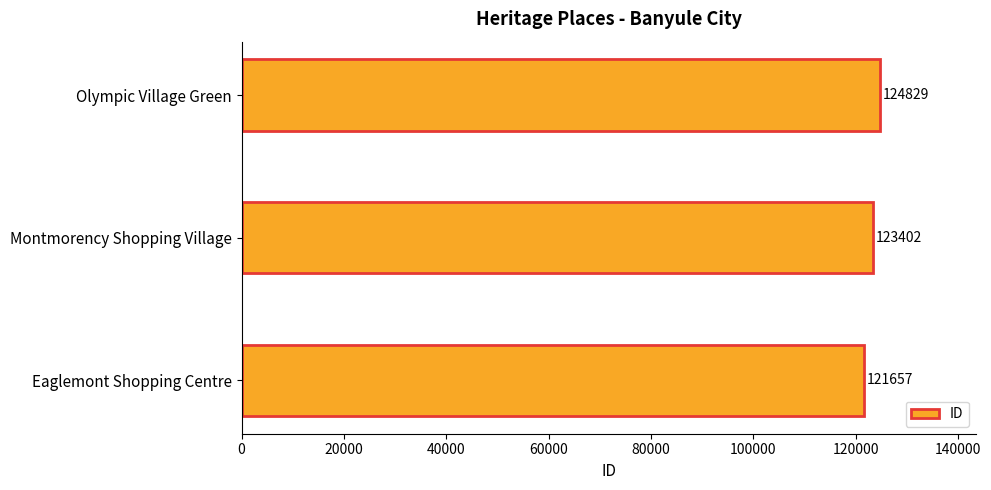

Reading top to bottom, transcribe all the data shown in this chart.

Olympic Village Green=124829	Montmorency Shopping Village=123402	Eaglemont Shopping Centre=121657